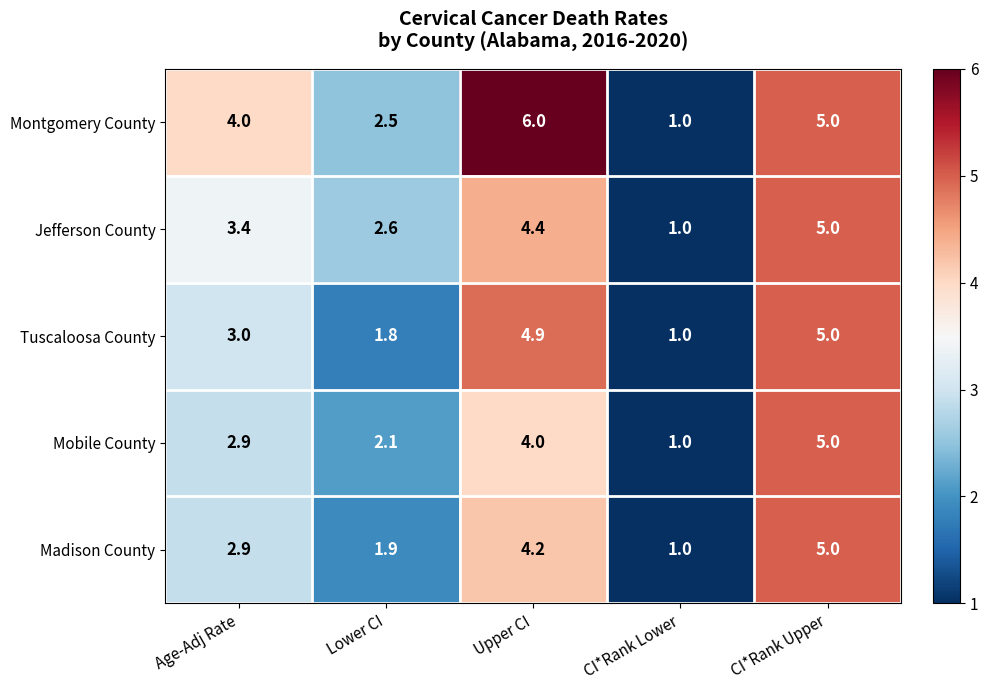

Rank the series at Lower CI from highest to lowest value.

Jefferson County, Montgomery County, Mobile County, Madison County, Tuscaloosa County